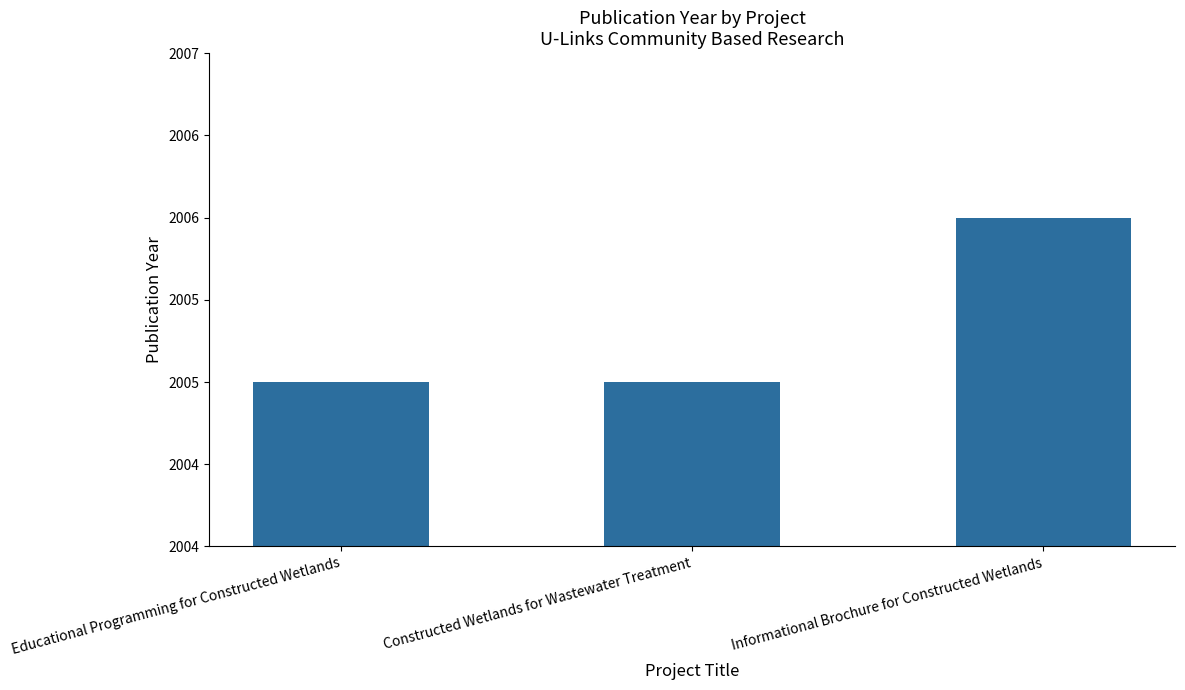

True or false: the data shows 2006 at Informational Brochure for Constructed Wetlands.

True